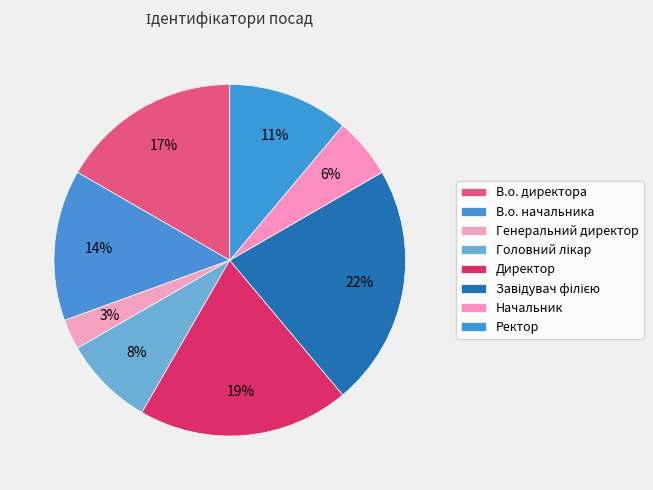

How many segments does this pie chart have?

8